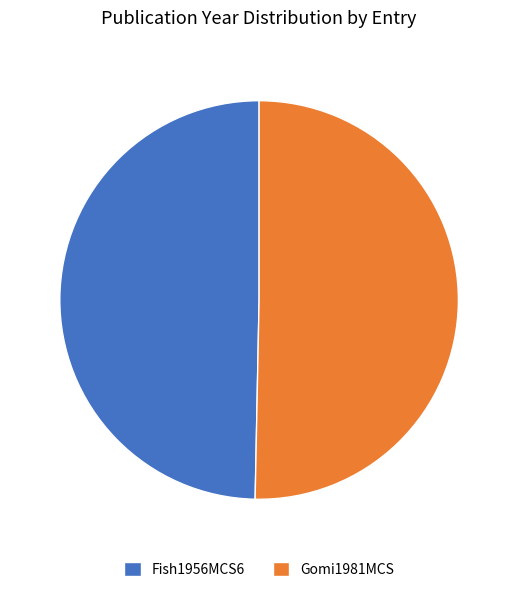

True or false: Gomi1981MCS accounts for 50% of the total.

True